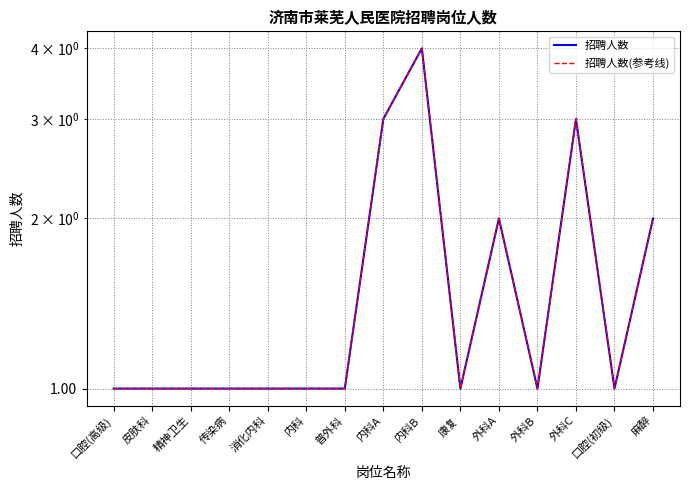

Which category has the lowest value across all series?

口腔(高级)